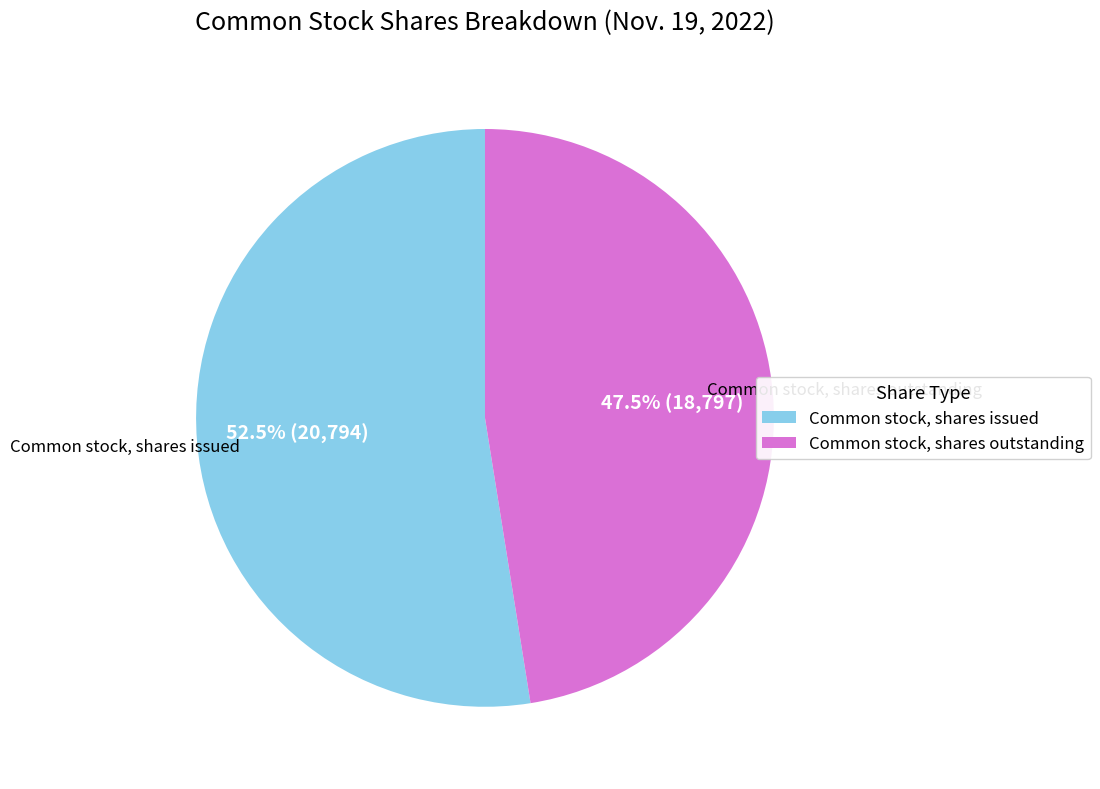

What is the largest slice in the pie chart?

Common stock, shares issued